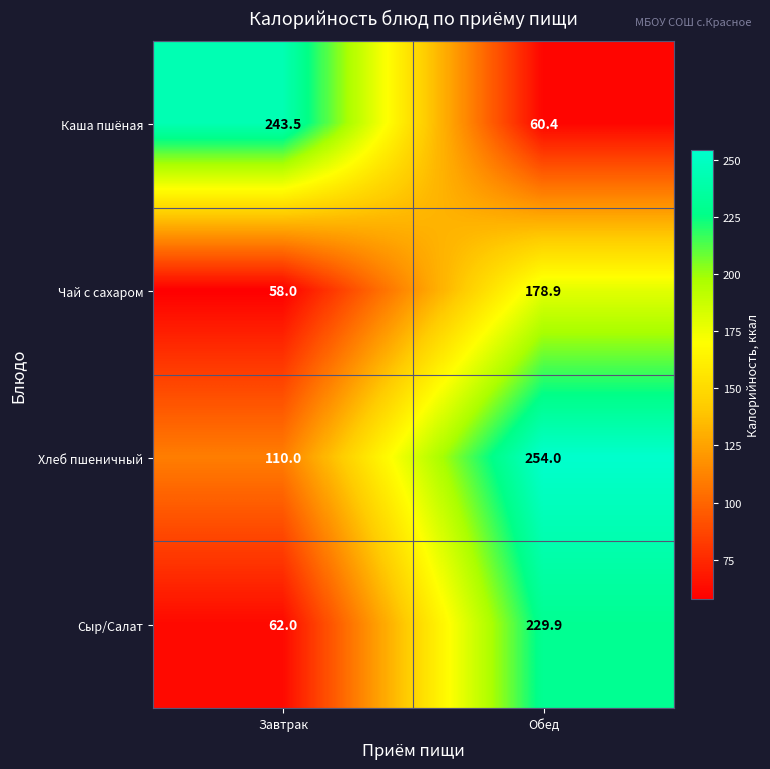

Reading right to left, transcribe all the data shown in this chart.

Каша пшёная: Обед=60.4	Завтрак=243.5
Чай с сахаром: Обед=178.9	Завтрак=58.0
Хлеб пшеничный: Обед=254.0	Завтрак=110.0
Сыр/Салат: Обед=229.9	Завтрак=62.0